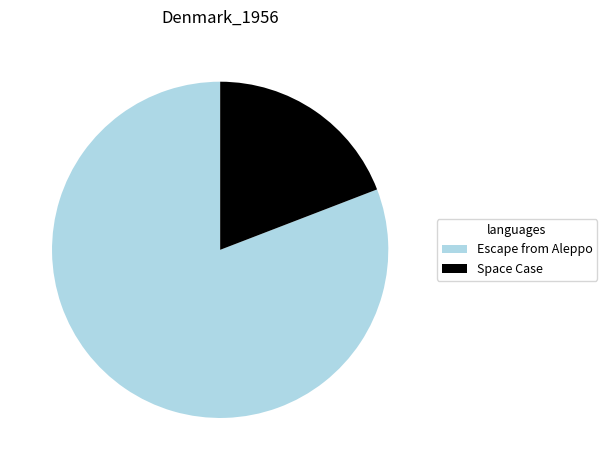

How many slices are in this pie chart?

2